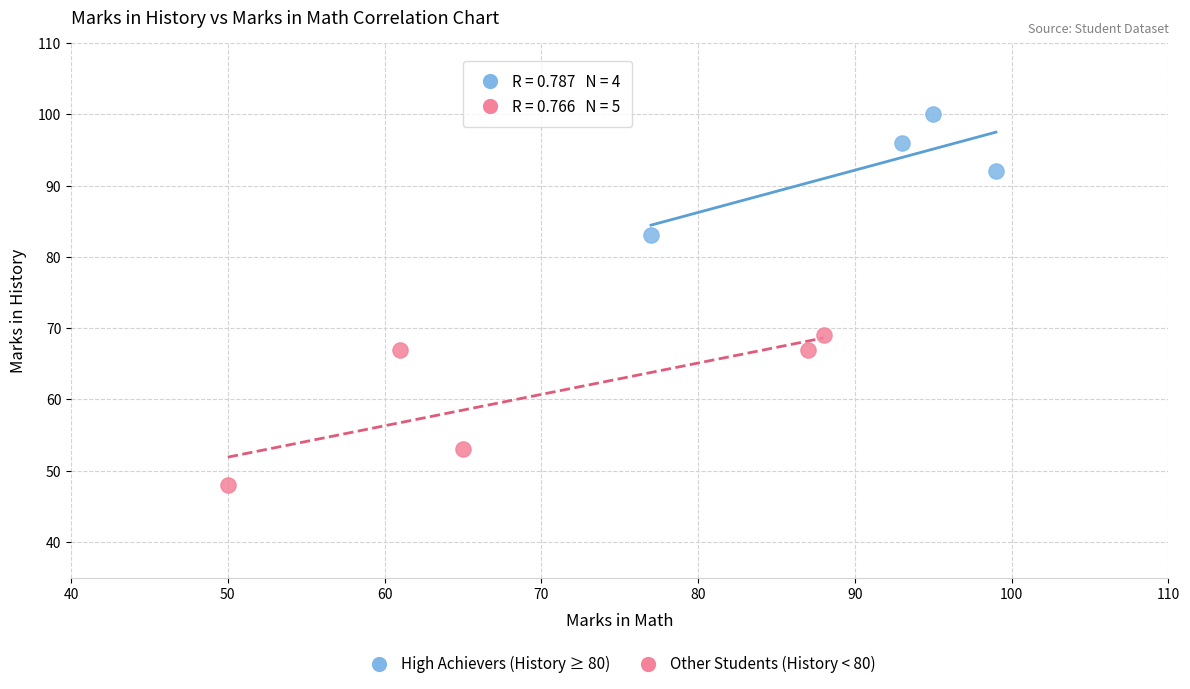

Which series contains the highest Y value?

High Achievers (History ≥ 80)